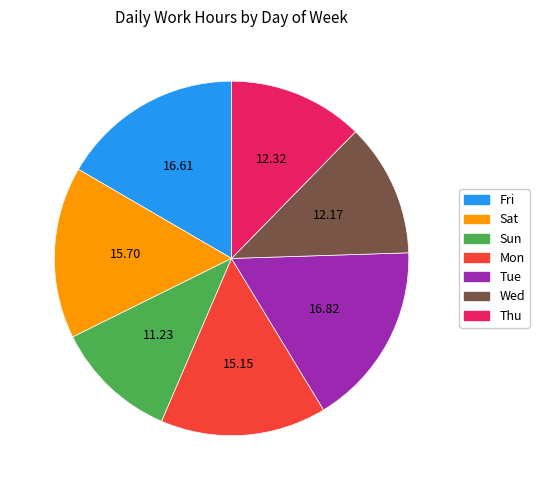

Is the sum of Wed and Thu greater than half?

No